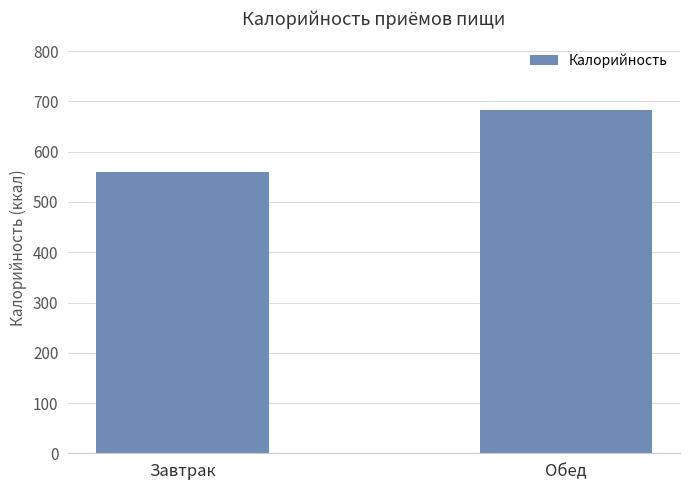

Between Обед and Завтрак, which is larger?

Обед